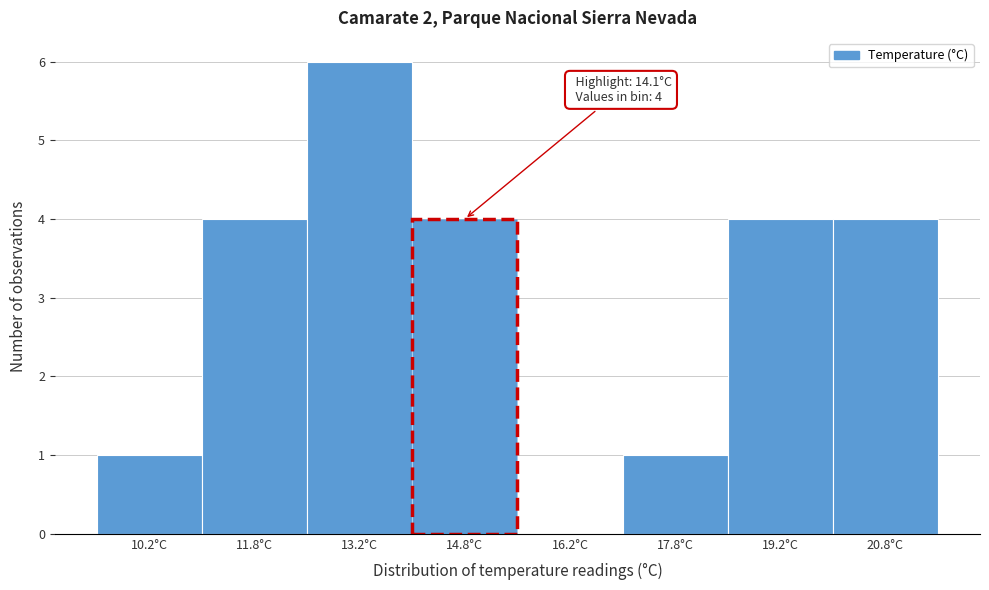

Over which range of the x-axis is the bar tallest?

12.5 to 14.0